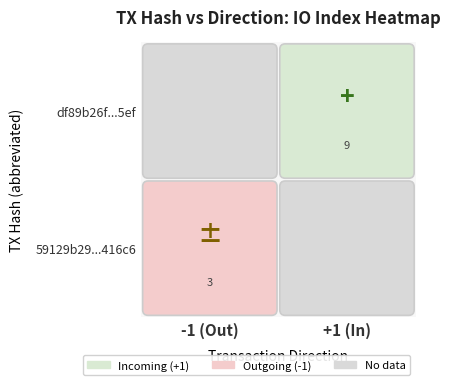

Which series has the largest total across all categories?

df89b26f57cad9c3f395de4218f0cbbc6ae15ef